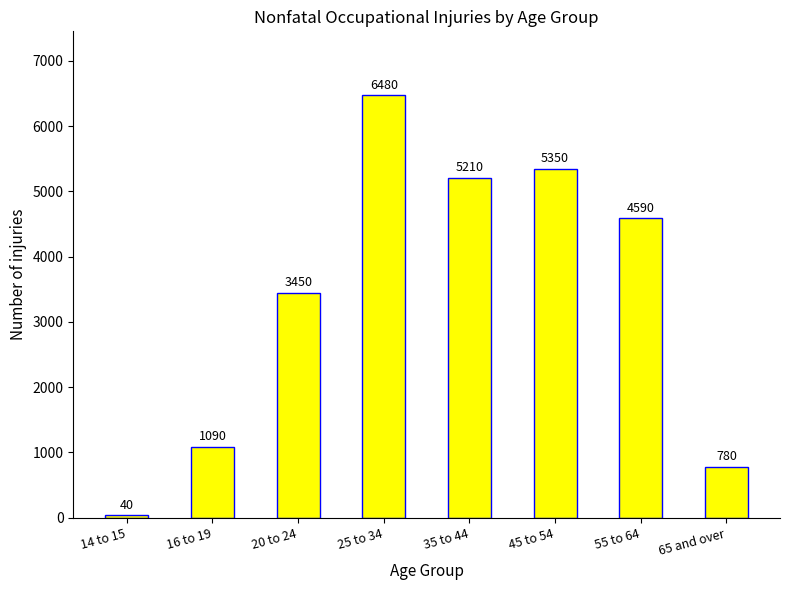

Rank the categories by value from highest to lowest.

25 to 34, 45 to 54, 35 to 44, 55 to 64, 20 to 24, 16 to 19, 65 and over, 14 to 15